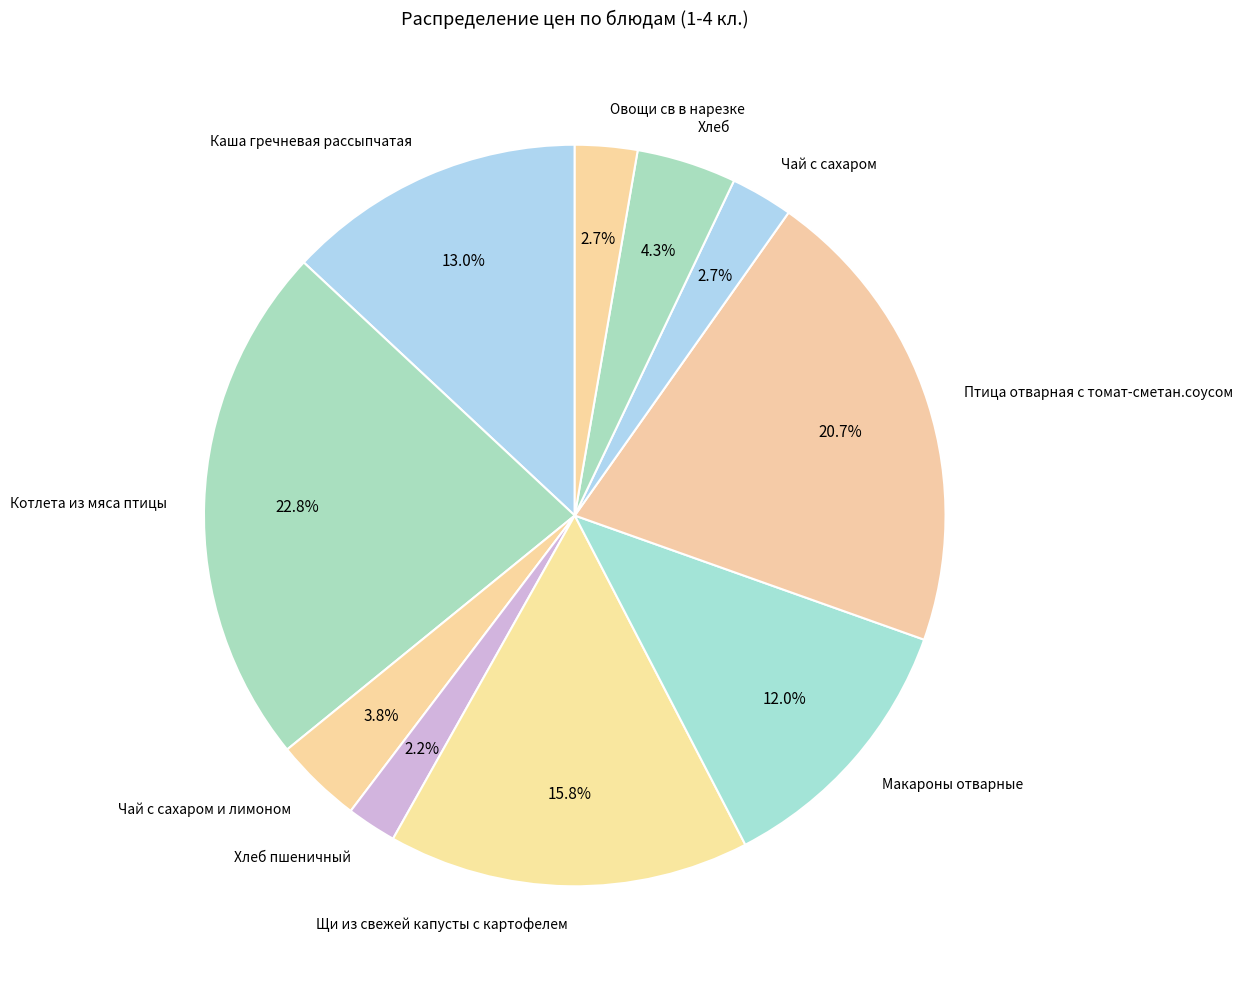

To the nearest percent, what is the combined percentage of Щи из свежей капусты с картофелем and Каша гречневая рассыпчатая?

29%